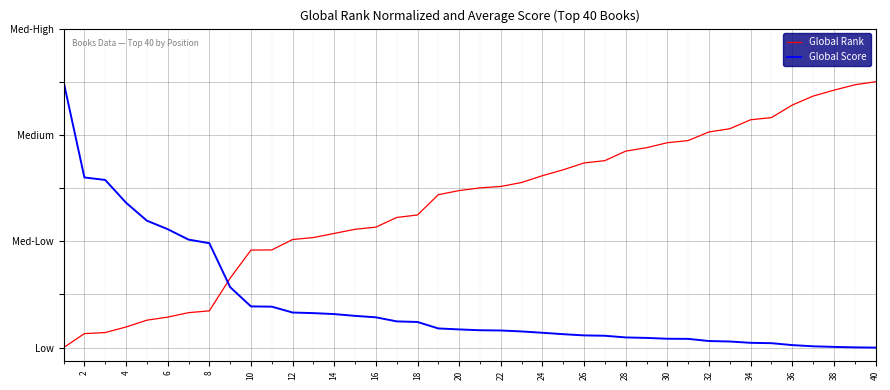

Reading right to left, what are all the values shown in this chart?

Global Rank: 1.0	1.0	1.0	0.9	0.9	0.9	0.9	0.8	0.8	0.8	0.8	0.8	0.7	0.7	0.7	0.7	0.6	0.6	0.6	0.6	0.6	0.6	0.5	0.5	0.5	0.4	0.4	0.4	0.4	0.4	0.4	0.3	0.1	0.1	0.1	0.1	0.1	0.1	0.1	0.0
Global Score: 0.0	0.0	0.0	0.0	0.0	0.0	0.0	0.0	0.0	0.0	0.0	0.0	0.0	0.0	0.0	0.1	0.1	0.1	0.1	0.1	0.1	0.1	0.1	0.1	0.1	0.1	0.1	0.1	0.1	0.2	0.2	0.2	0.4	0.4	0.4	0.5	0.5	0.6	0.6	1.0